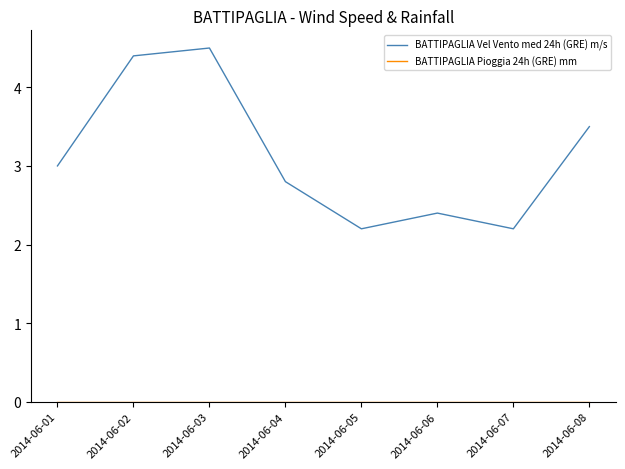

How many interior local peaks does the BATTIPAGLIA Vel Vento med 24h (GRE) m/s series have?

2